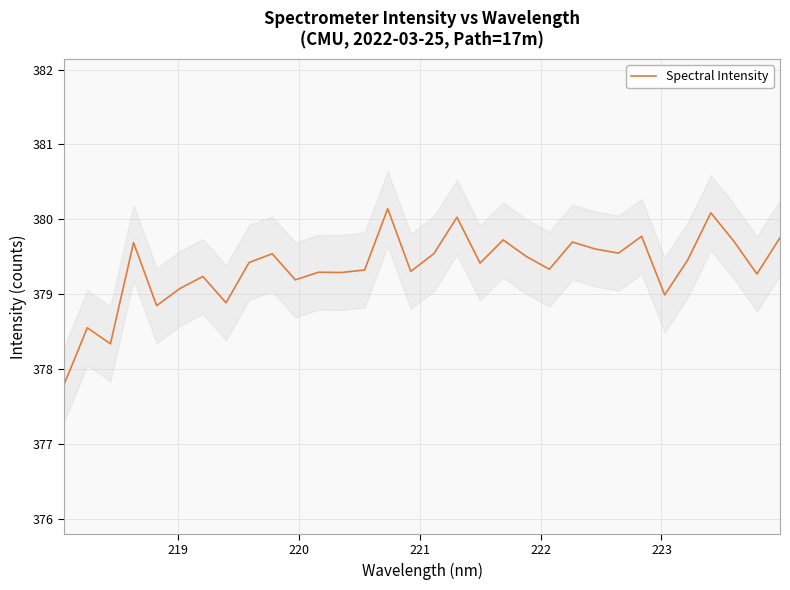

Does the chart display data point markers on the line(s)?

No